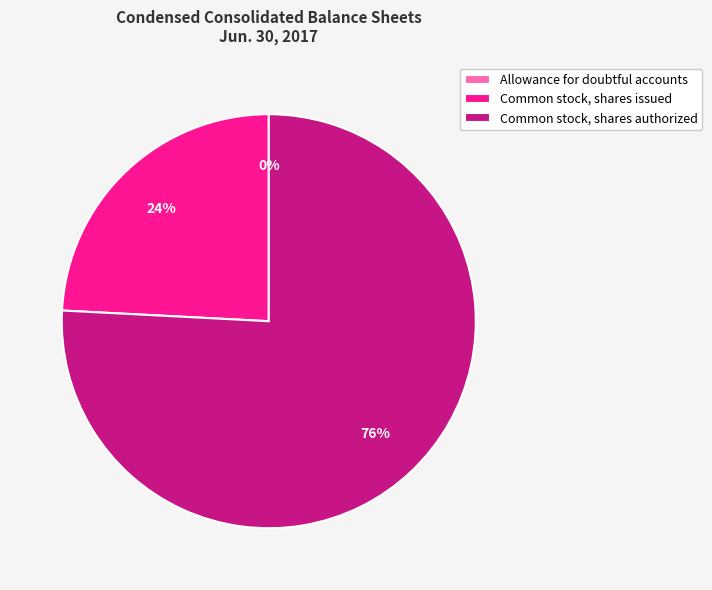

What percentage is the Common stock, shares authorized slice, to the nearest percent?

76%